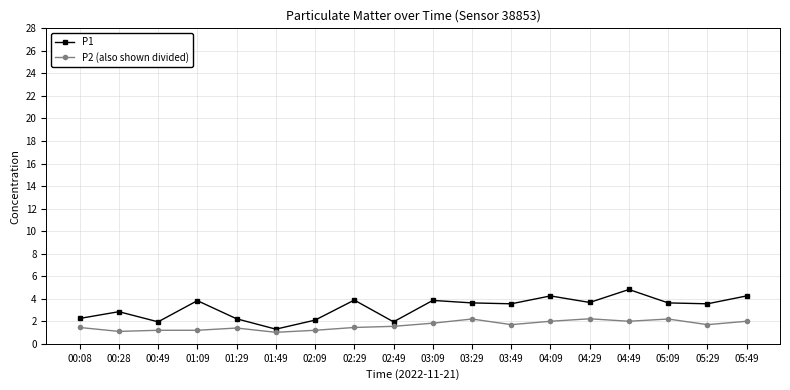

What is the difference between the P1 values at 00:49 and 01:09?

1.9